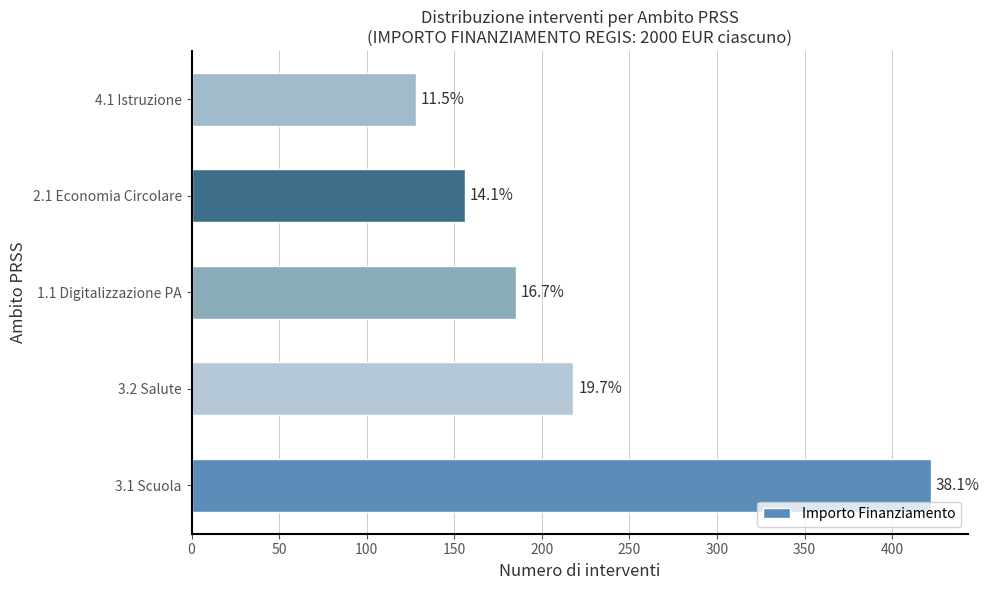

How many bars are there in total?

5